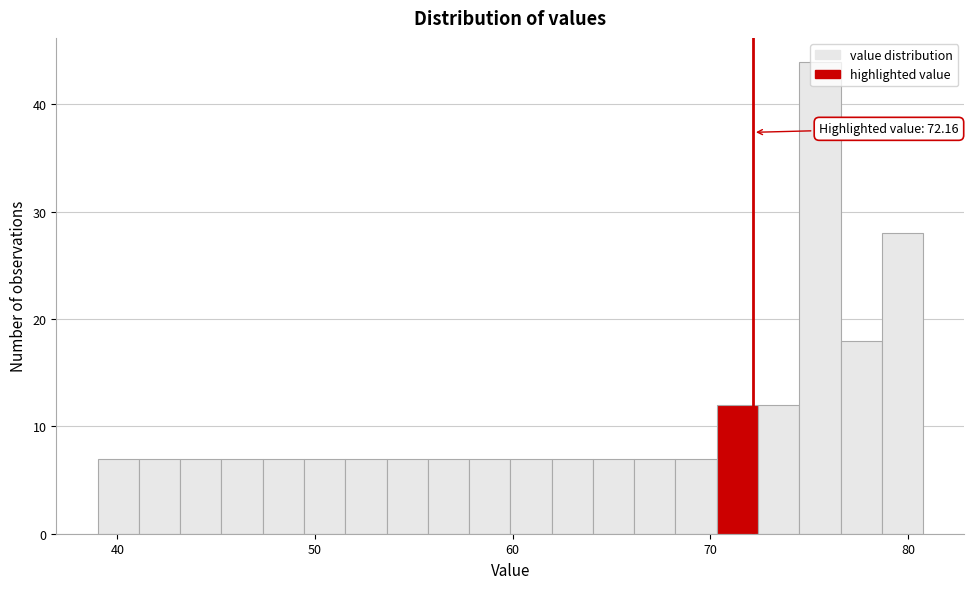

Read against the x-axis, roughly where is the centre of the tallest bar?

76